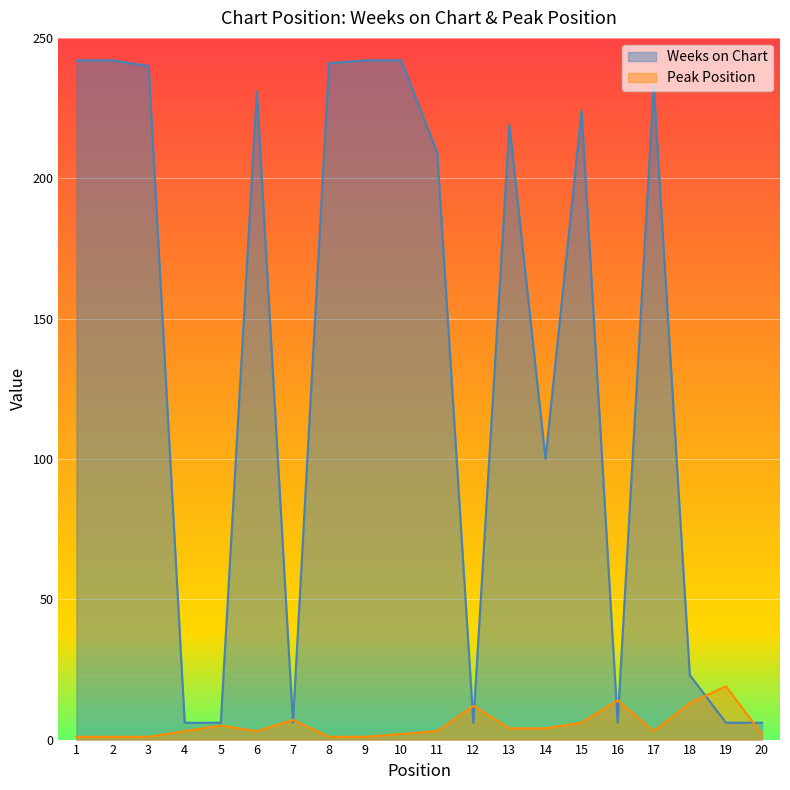

True or false: Weeks on Chart and Peak Position cross at least once.

True